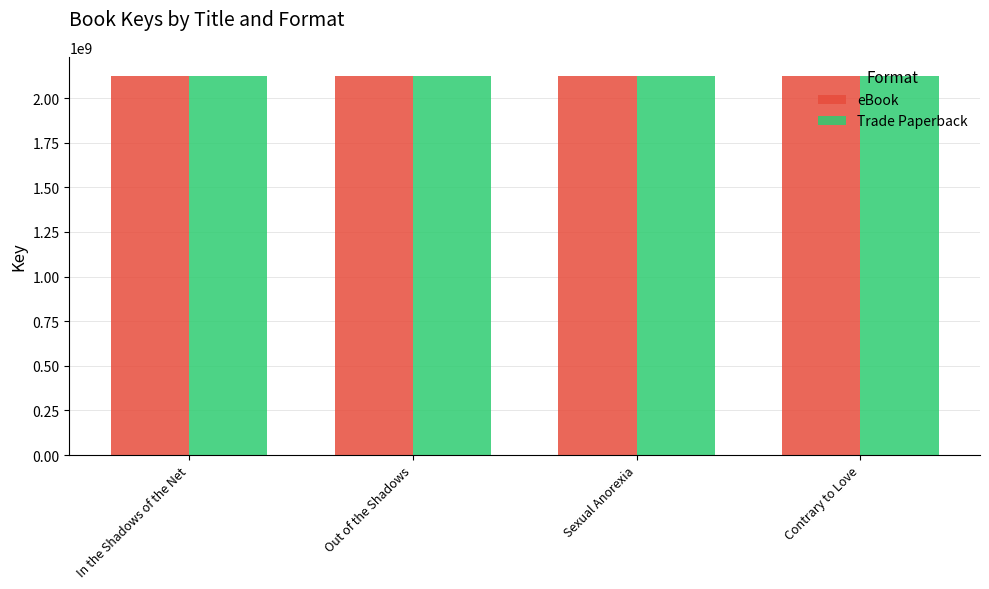

What is the approximate value of eBook at Out of the Shadows?

2124652603